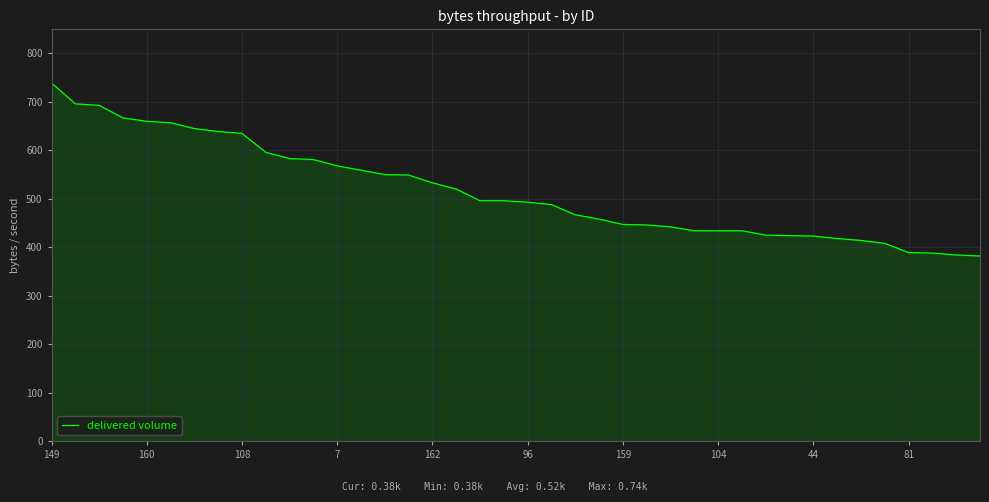

What is the minimum value shown in the chart?

382